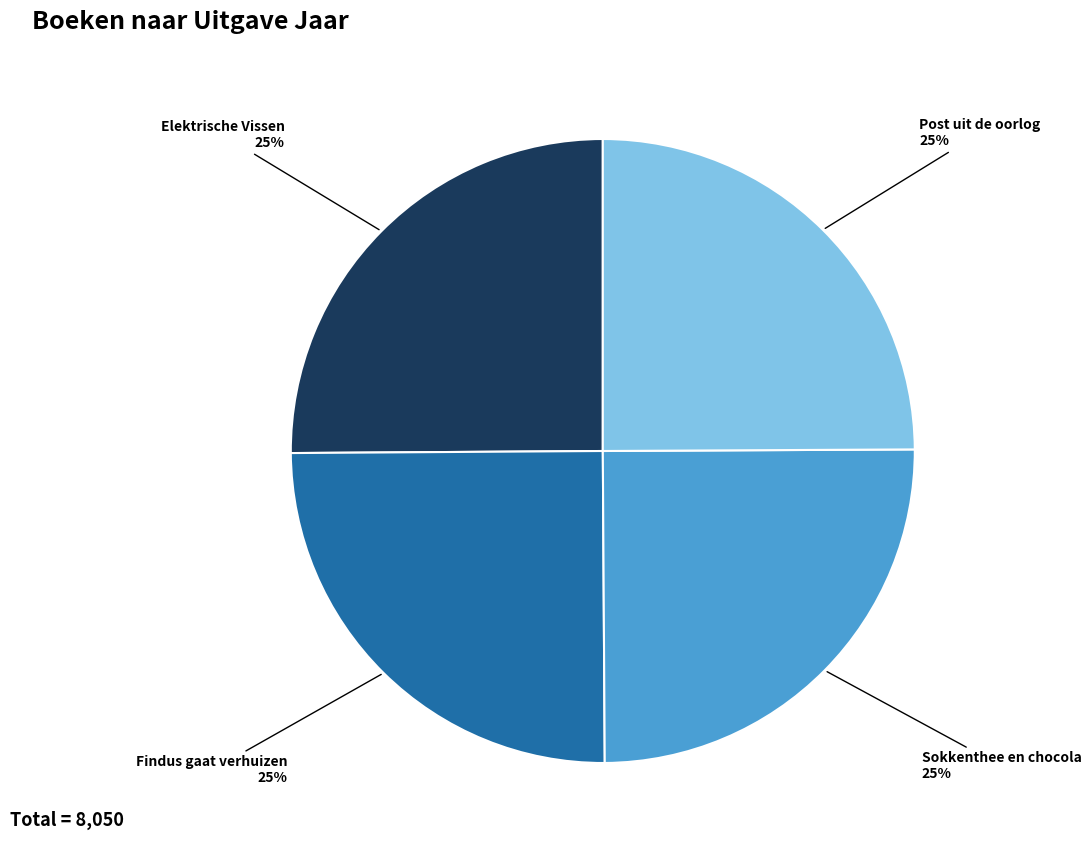

To the nearest percent, what is the average slice percentage?

25%